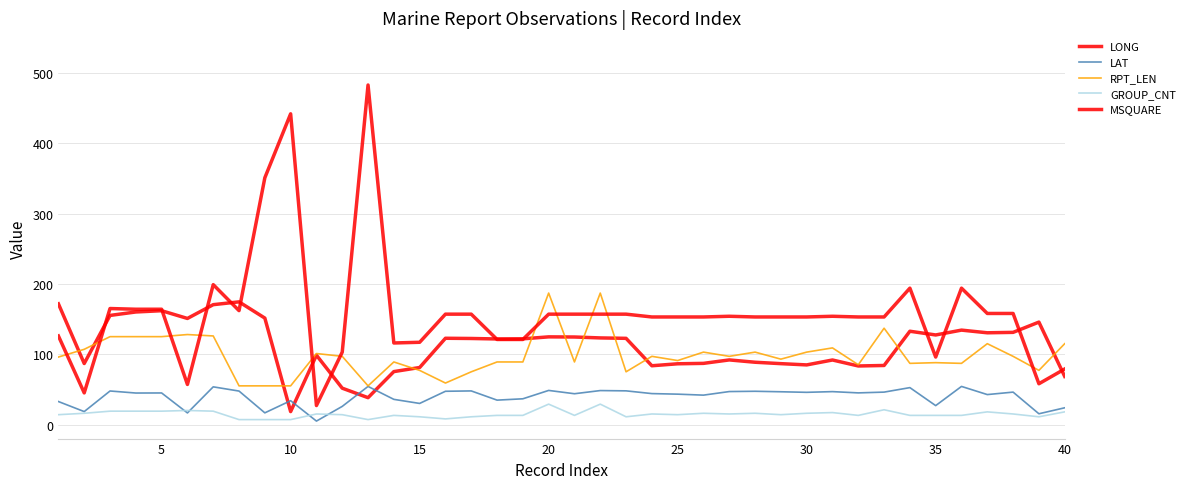

Does the chart display data point markers on the line(s)?

No